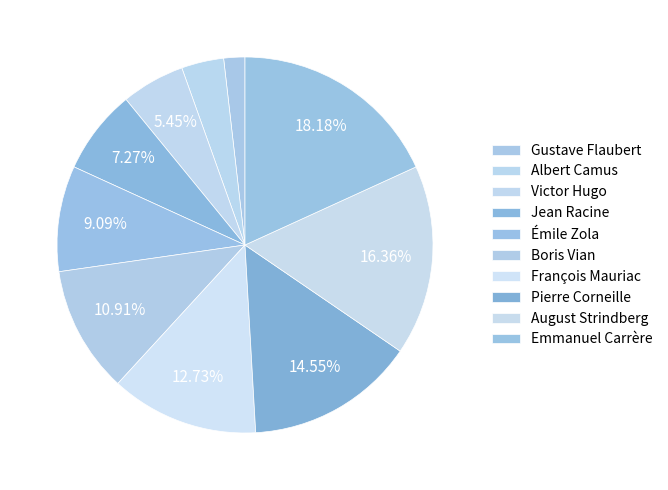

What is the change in value from August Strindberg to Emmanuel Carrère?

+1